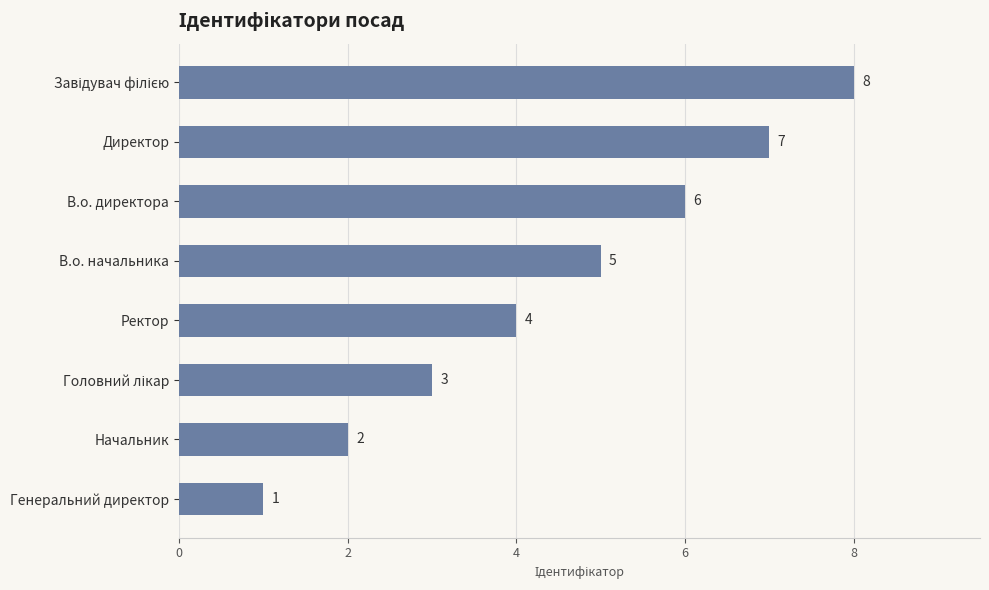

How many values are between 3 and 7?

5